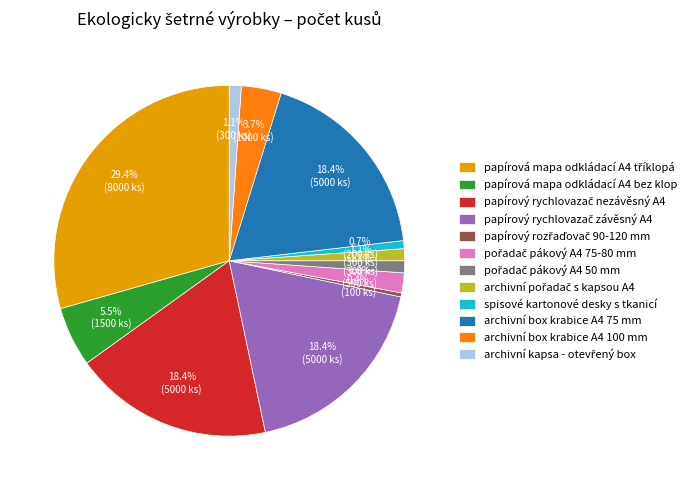

Count the number of slices in the pie.

12